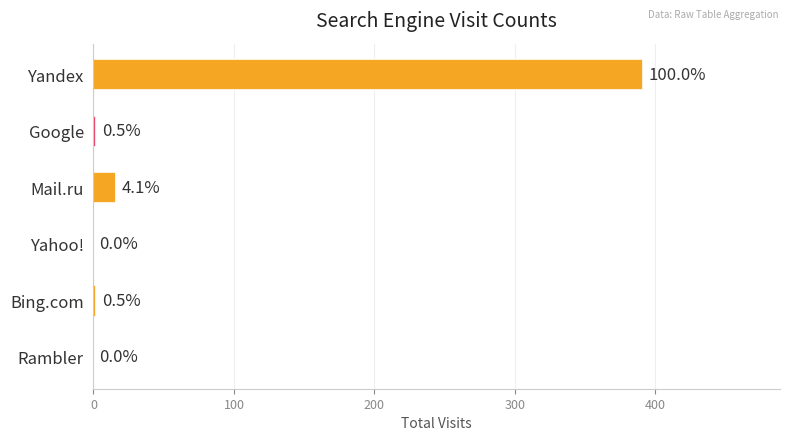

How many bars are there in total?

6